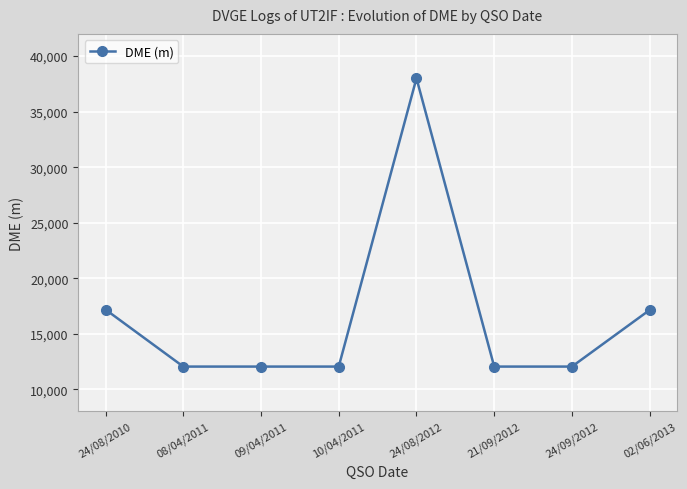

How many data points are above 12040?

3